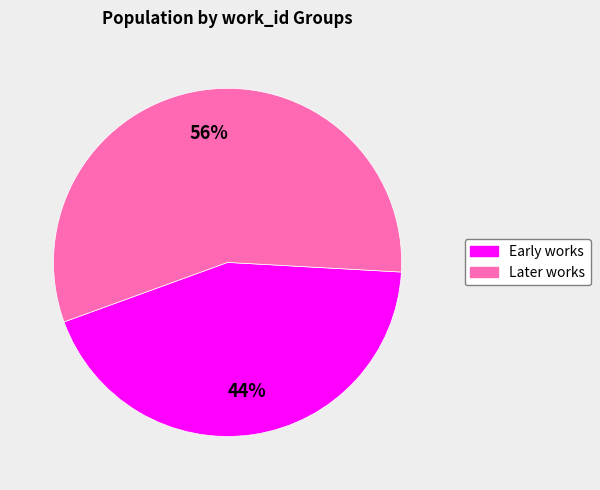

To the nearest percent, what is the average slice percentage?

50%